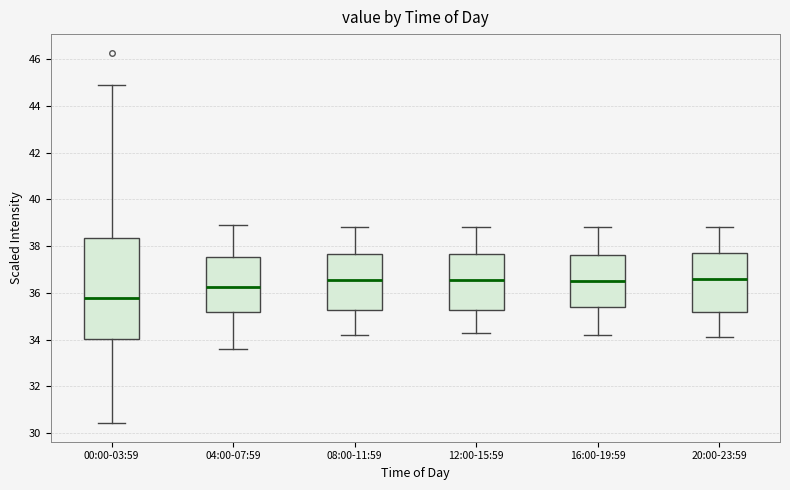

Reading left to right, transcribe this box plot: for each box, give where its median line is, the range the box spans, and where its two whiskers end, as read against the y-axis. The values are not printed on the chart, so give them approximately, as read against the axis.

00:00-03:59: median 35.8, box 34.0 to 38.4, whiskers 30.4 to 44.8
04:00-07:59: median 36.2, box 35.2 to 37.6, whiskers 33.6 to 39.0
08:00-11:59: median 36.6, box 35.2 to 37.6, whiskers 34.2 to 38.8
12:00-15:59: median 36.6, box 35.2 to 37.6, whiskers 34.4 to 38.8
16:00-19:59: median 36.6, box 35.4 to 37.6, whiskers 34.2 to 38.8
20:00-23:59: median 36.6, box 35.2 to 37.8, whiskers 34.2 to 38.8